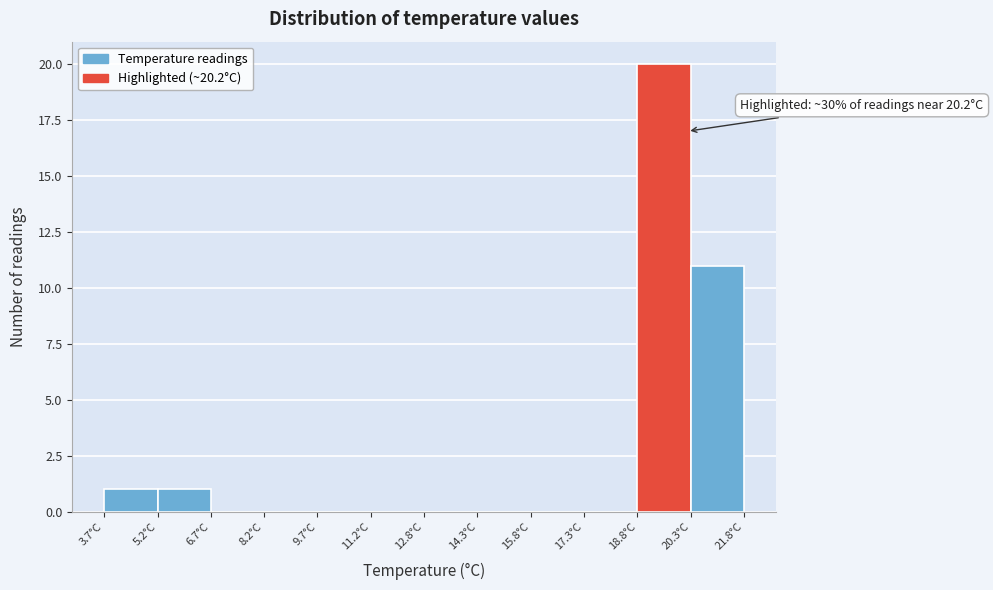

Which range on the x-axis has the tallest bar?

18.8 to 20.2